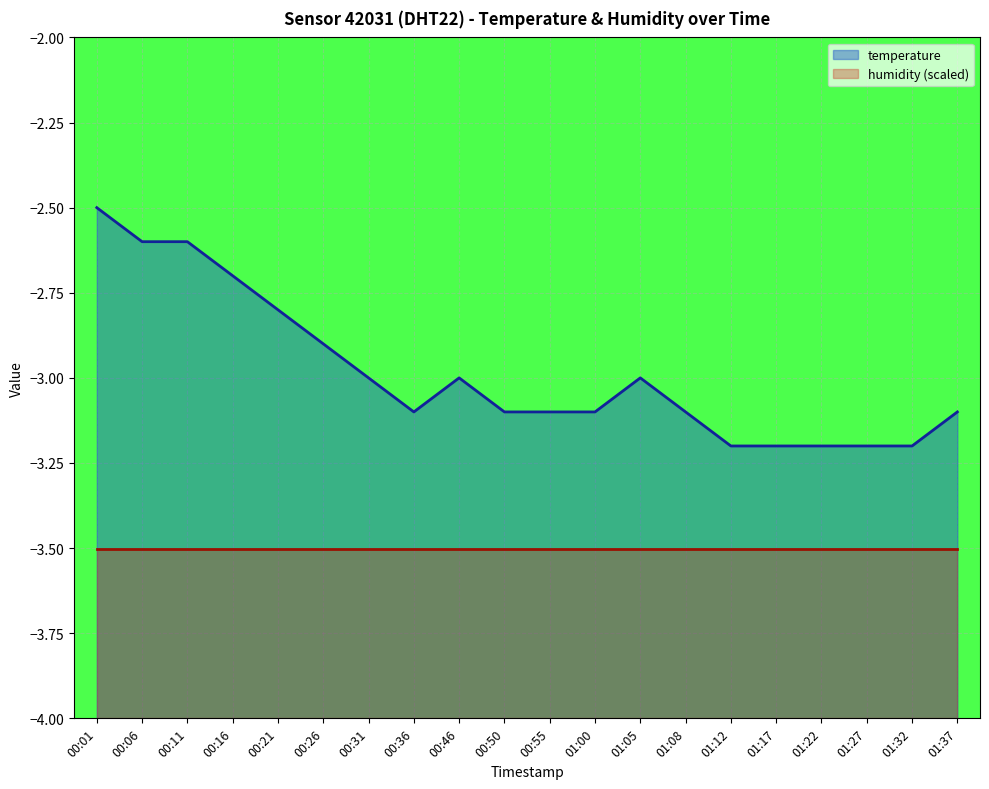

Reading left to right, list all the values displayed in this chart.

00:01=-2.5	00:06=-2.6	00:11=-2.6	00:16=-2.7	00:21=-2.8	00:26=-2.9	00:31=-3.0	00:36=-3.1	00:46=-3.0	00:50=-3.1	00:55=-3.1	01:00=-3.1	01:05=-3.0	01:08=-3.1	01:12=-3.2	01:17=-3.2	01:22=-3.2	01:27=-3.2	01:32=-3.2	01:37=-3.1